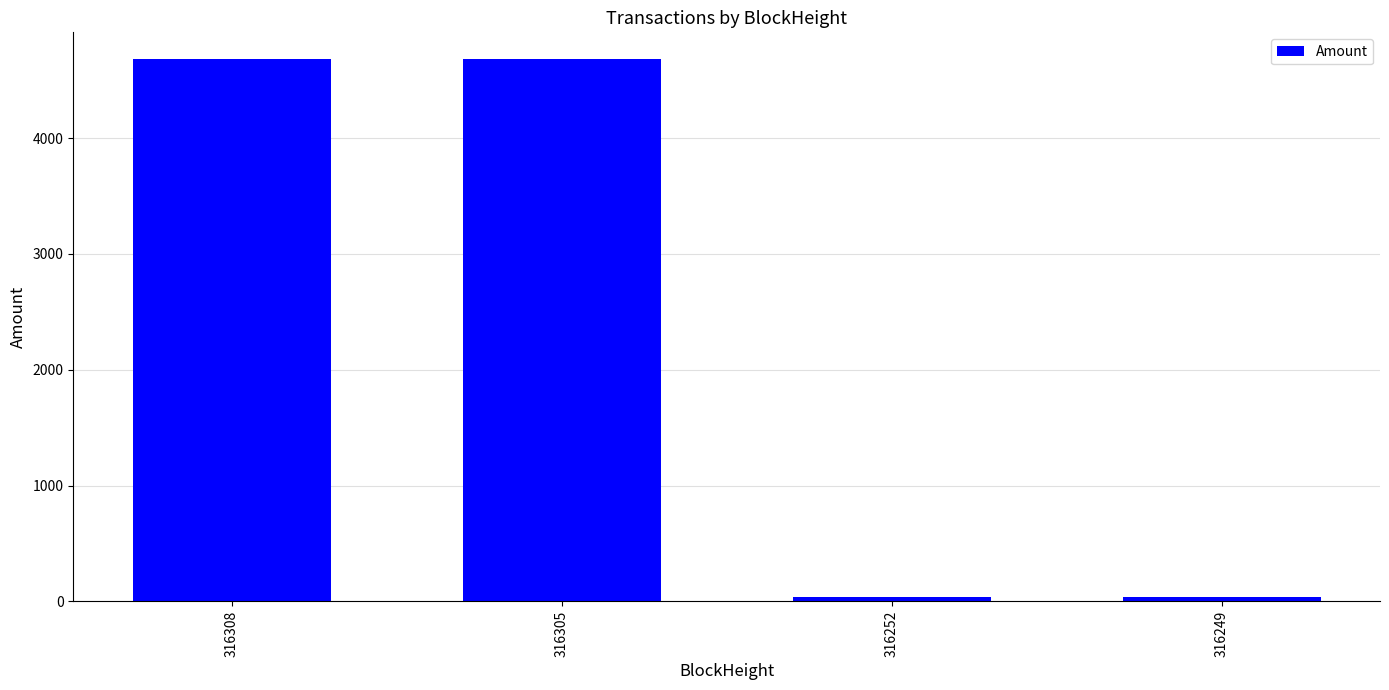

What is the greatest value displayed?

4678.8